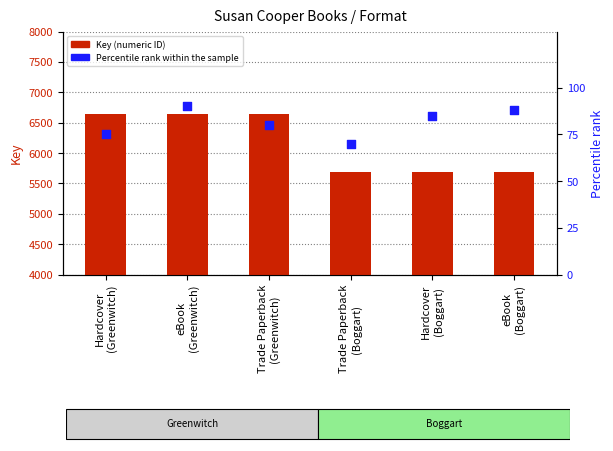

Which series contains the highest Y value?

Key (numeric ID)